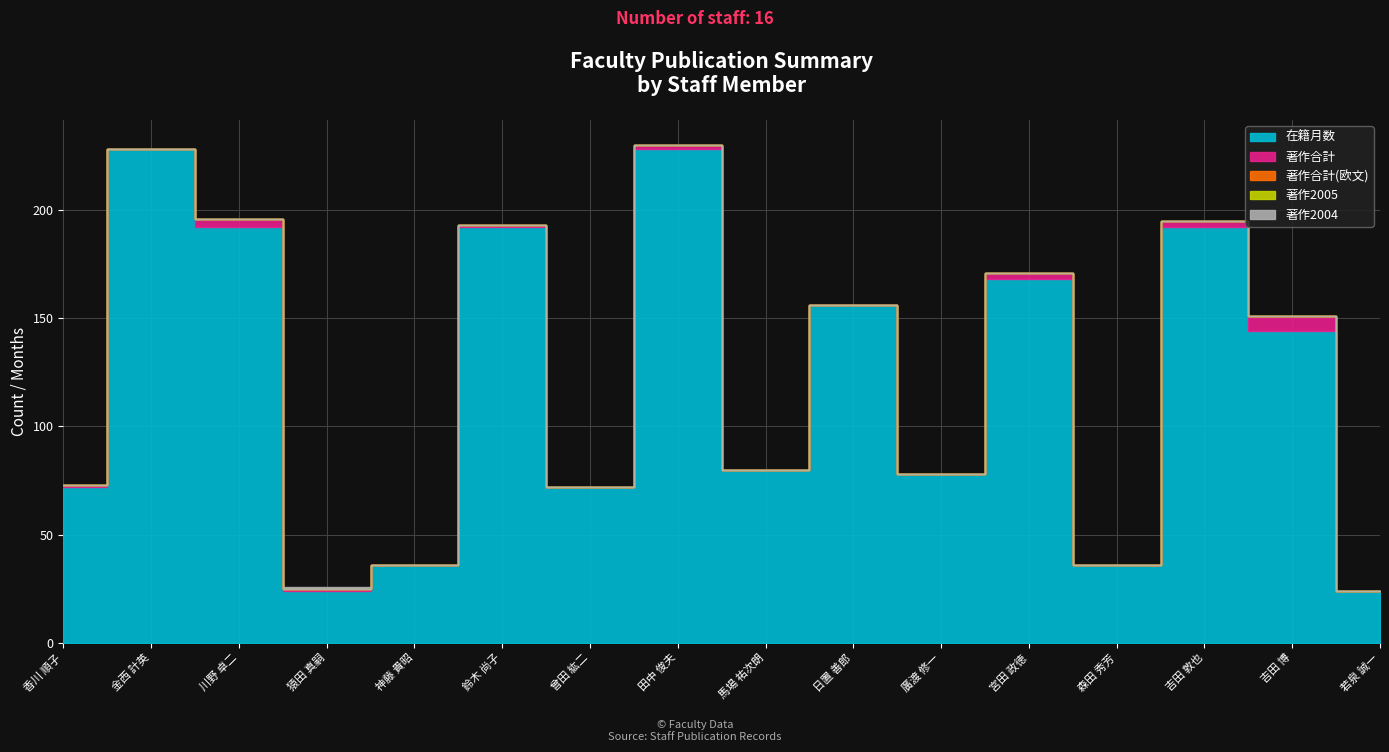

What is the label of the 6th point from the right?

廣渡 修一